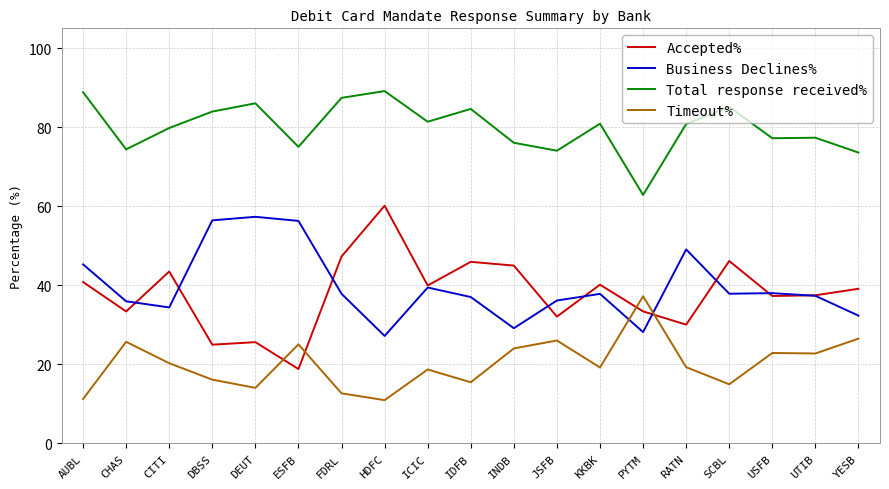

How many values in the Accepted% series are below 39?

9